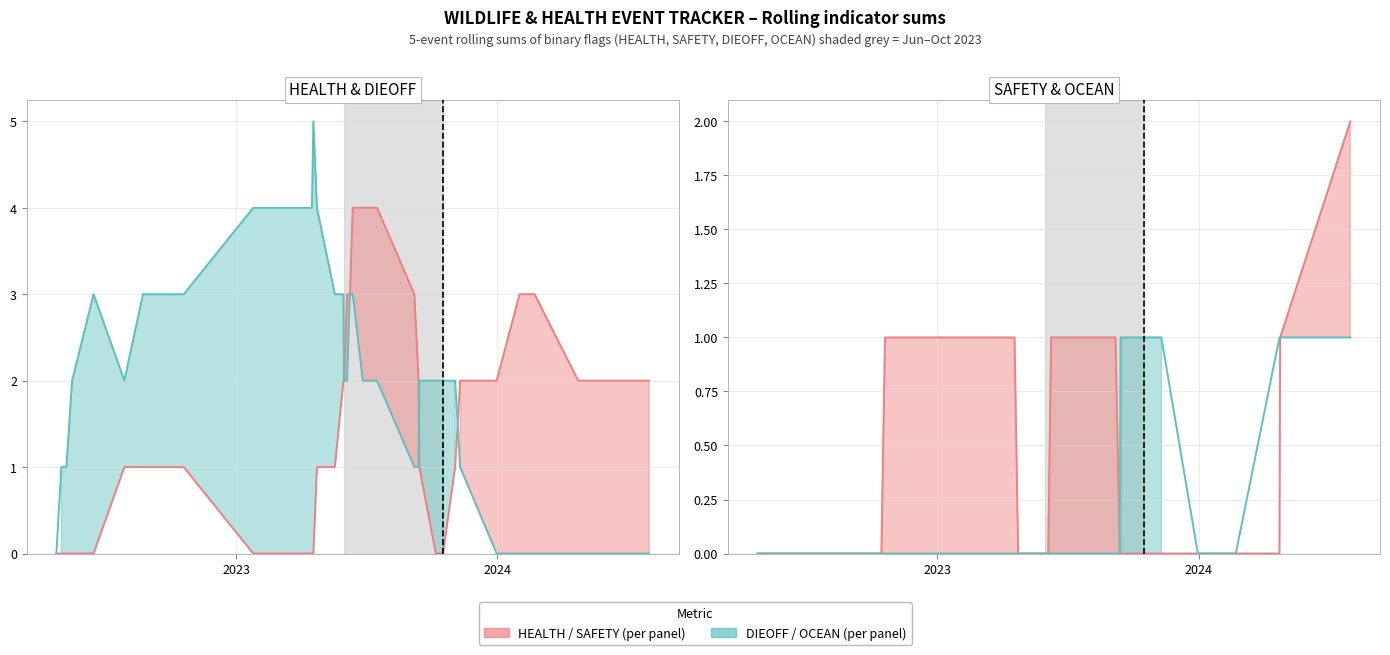

At how many categories does at least one series exceed 3?

7